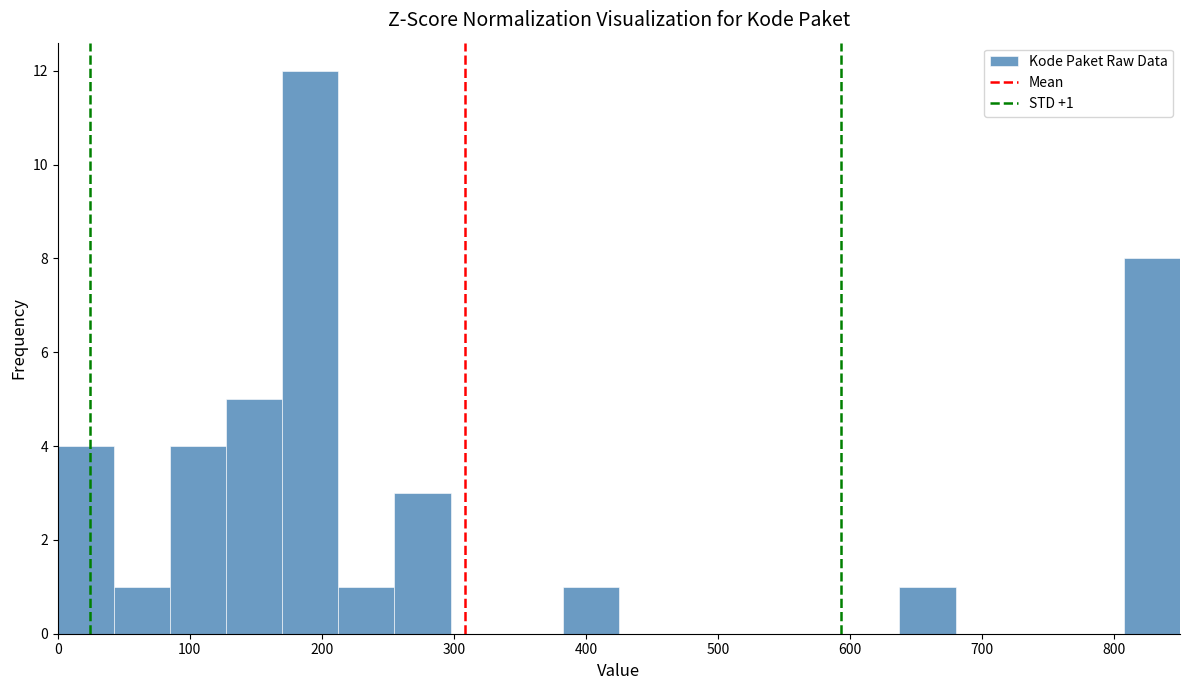

Which range on the x-axis has the tallest bar?

170 to 210